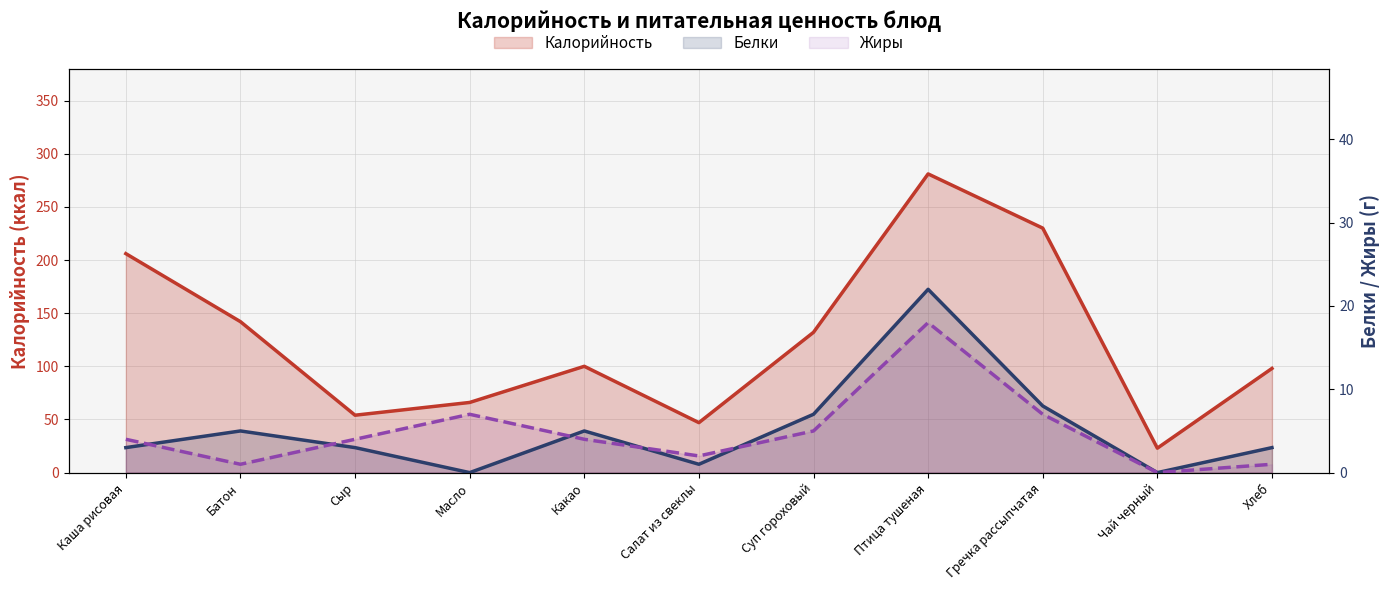

How many values in Белки are above zero?

9